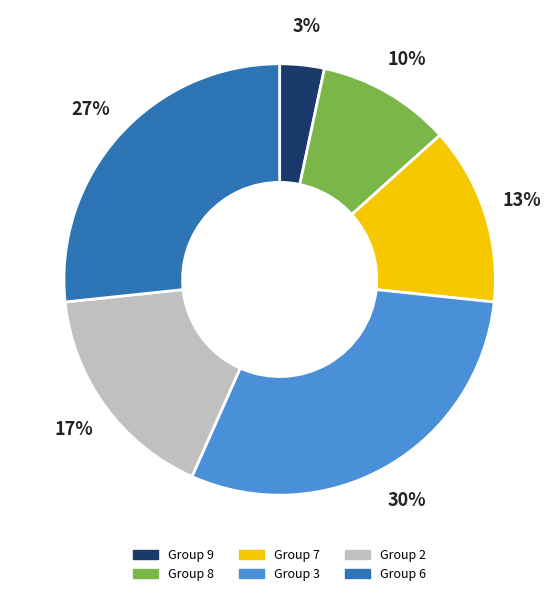

To the nearest percent, what is the difference between the largest and smallest slice percentages?

27%